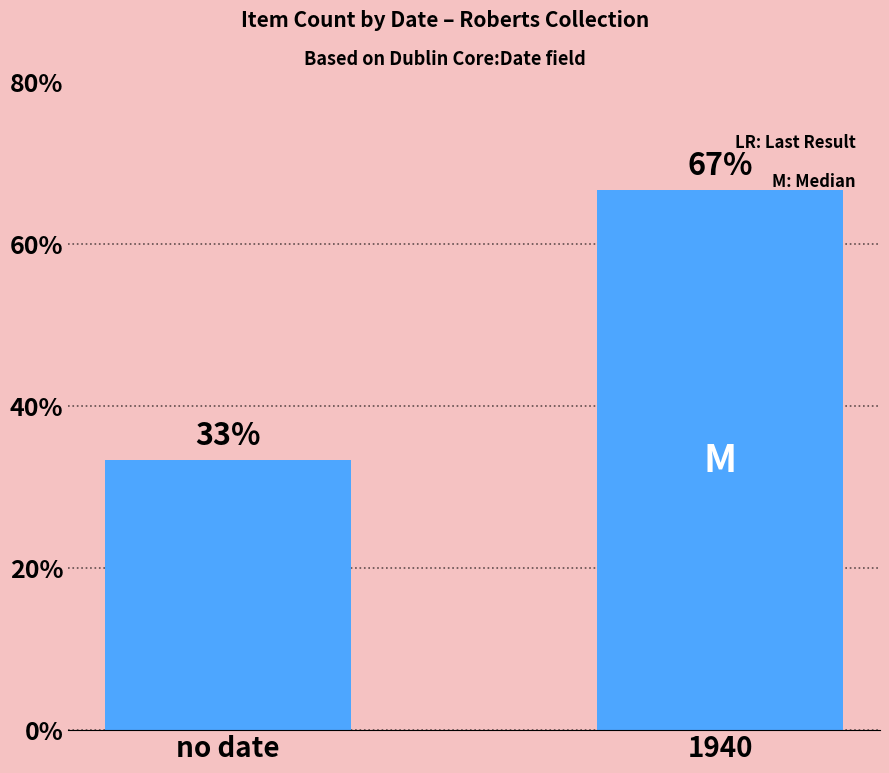

How many data points does each series have?

2